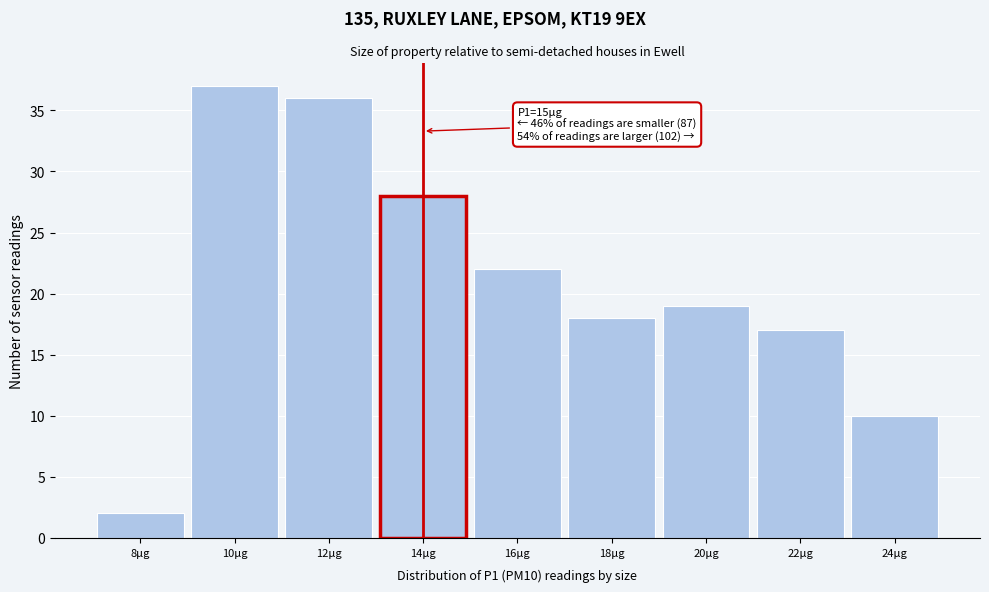

Reading left to right, what are all the values shown in this chart?

8μg=2	10μg=37	12μg=36	14μg=28	16μg=22	18μg=18	20μg=19	22μg=17	24μg=10